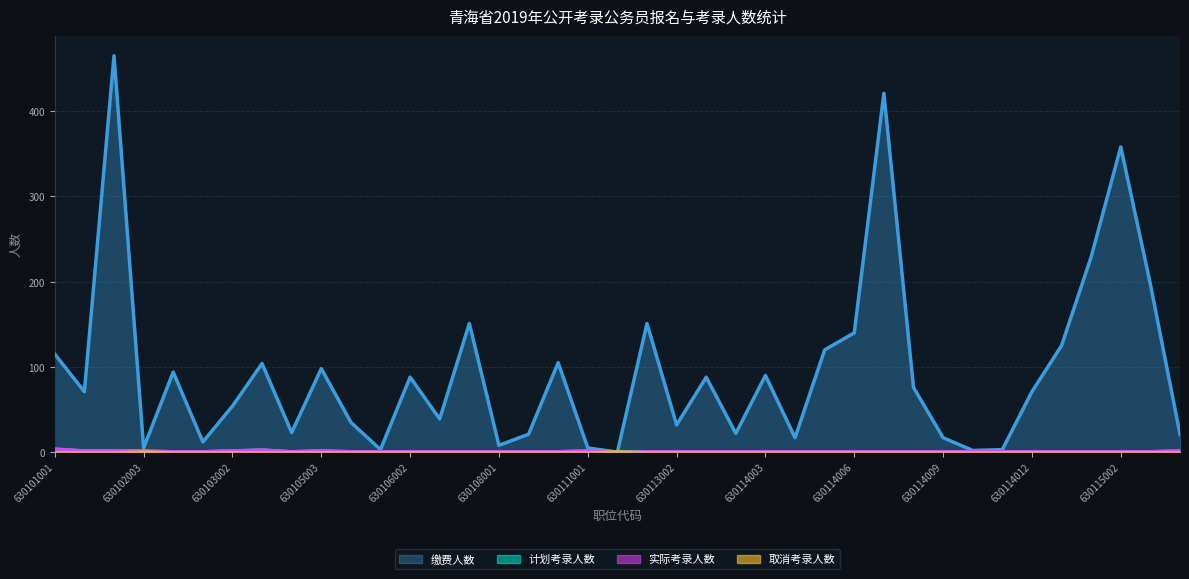

Which category has the lowest value across all series?

630112001